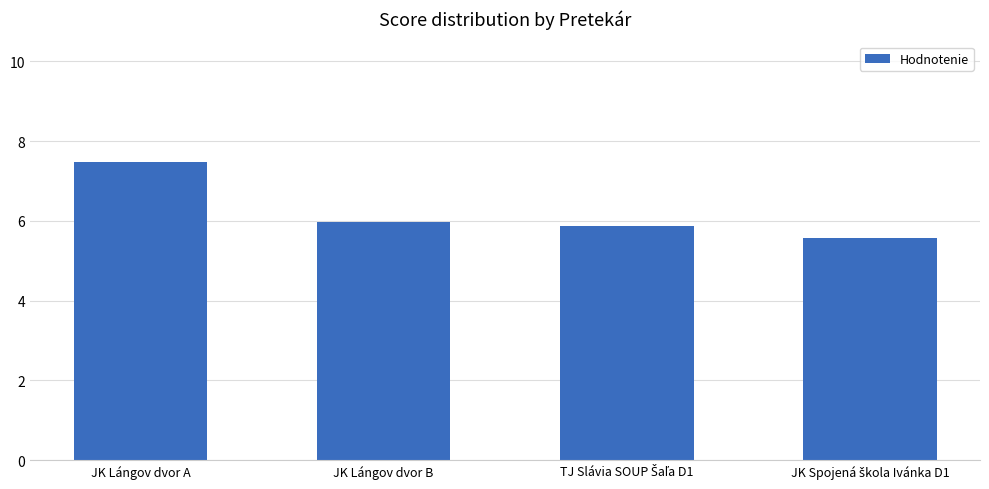

What is the sum of all values?

24.9